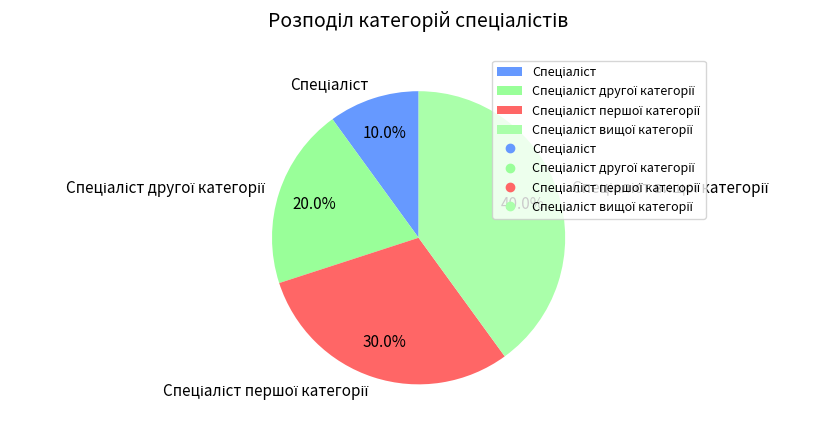

How many segments does this pie chart have?

4